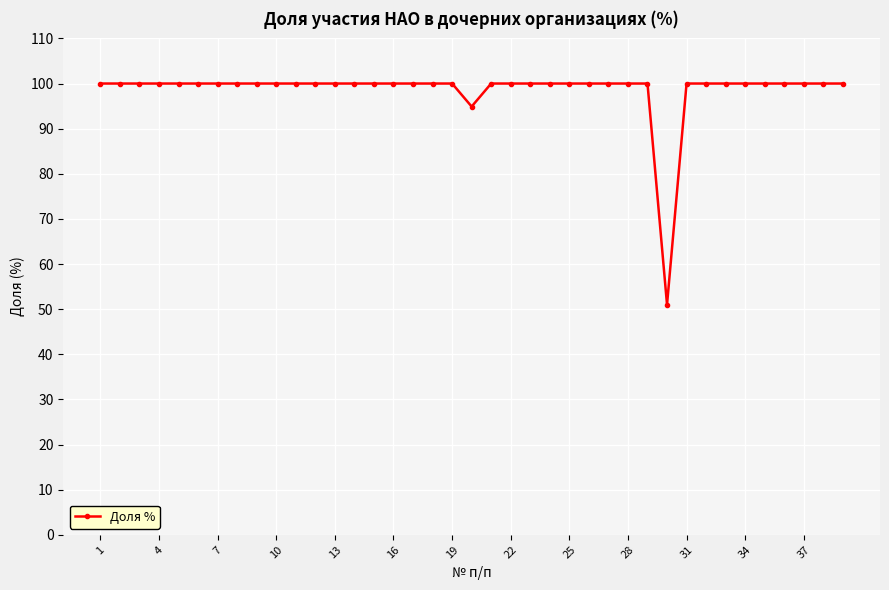

What is the sum of all values?

3845.9